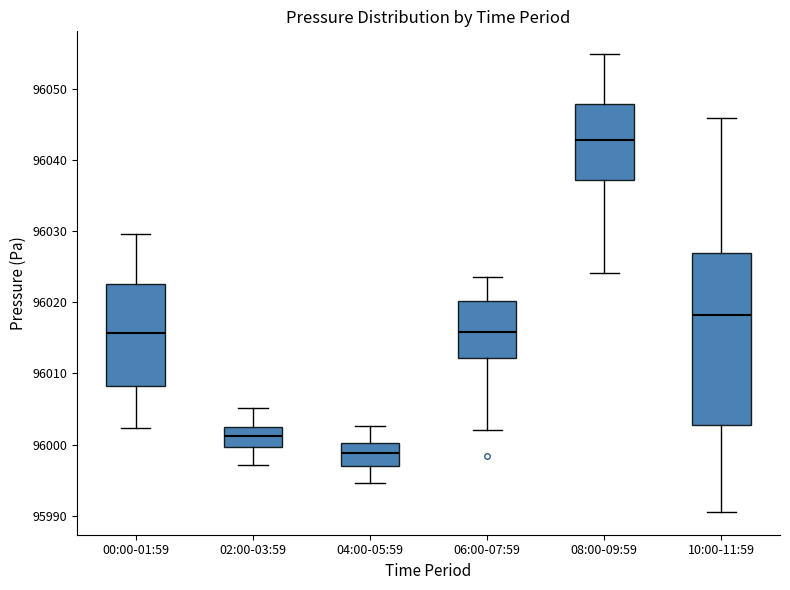

Which box's median line is the lowest?

04:00-05:59